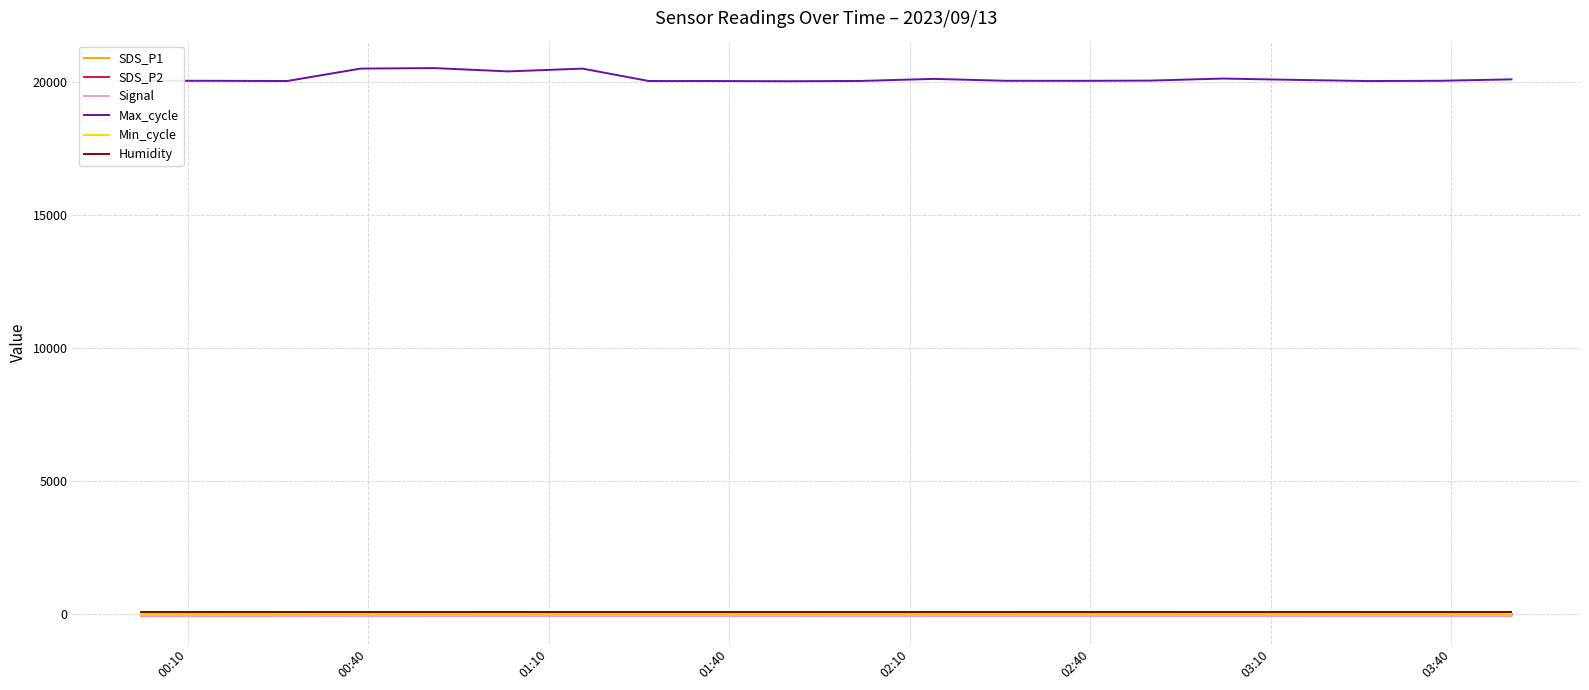

Which series has the largest total across all categories?

Max_cycle